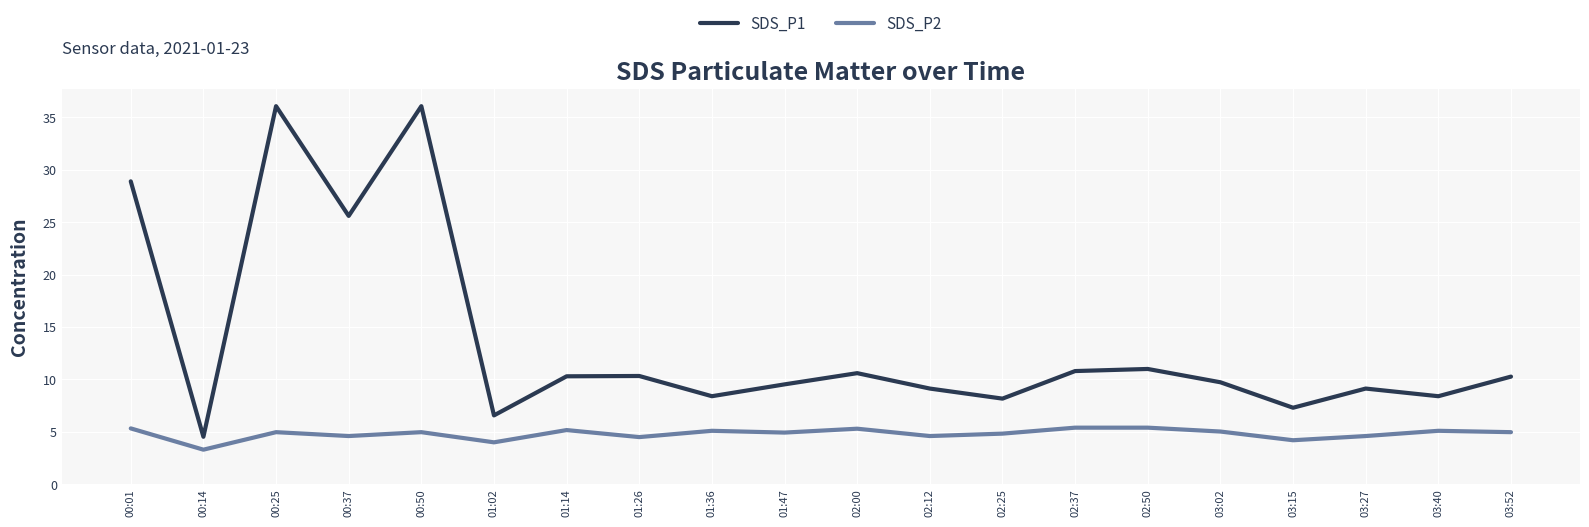

True or false: SDS_P2 has more than 1 interior local peaks.

True